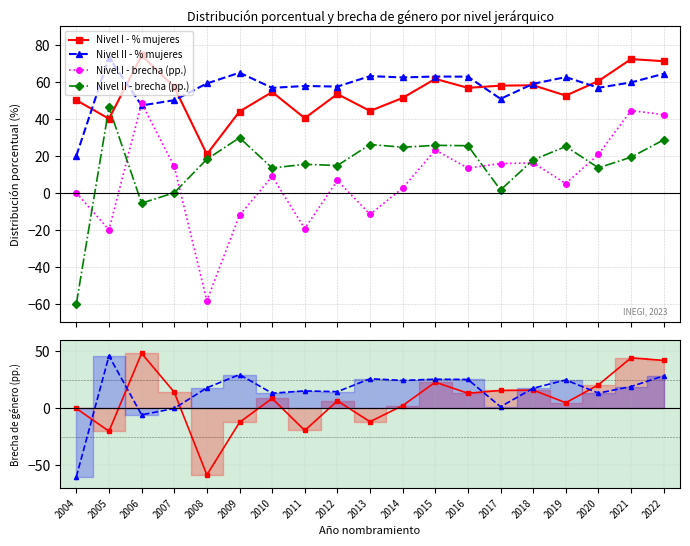

What is the total value across all series at 2009?

143.8